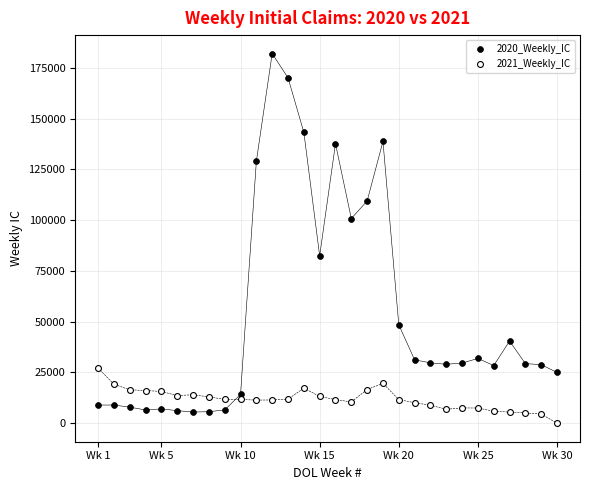

Which series has the widest spread of Y values?

2020_Weekly_IC